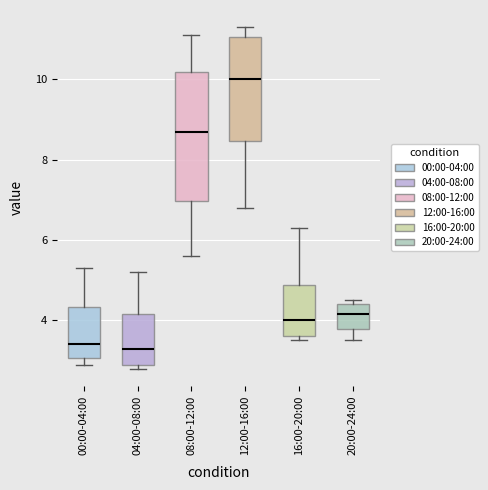

Which box is the tallest, from its lower edge to its upper edge?

08:00-12:00